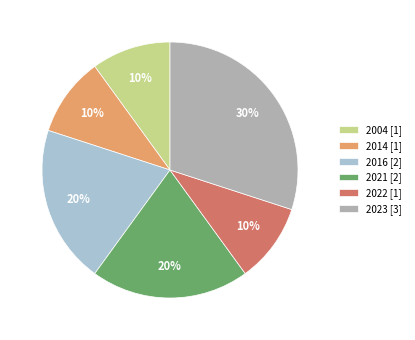

Is there a majority slice in this chart?

No